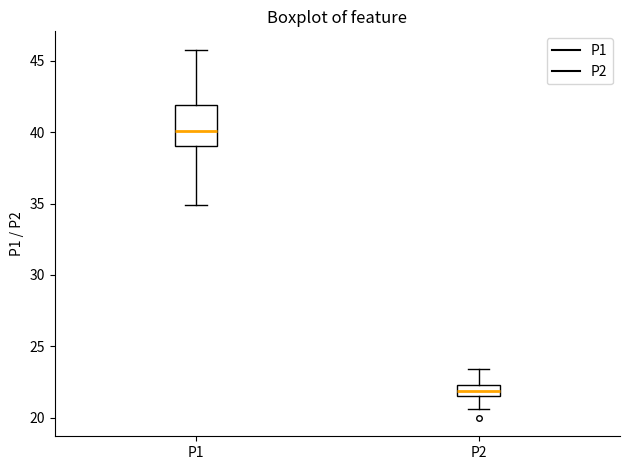

Reading left to right, read every box against the y-axis: the position of its median line, the range the box covers, and the ends of its whiskers. The values are not printed on the chart, so give them approximately, as read against the axis.

P1: median 40.0, box 39.0 to 42.0, whiskers 35.0 to 46.0
P2: median 22.0, box 21.5 to 22.5, whiskers 20.5 to 23.5